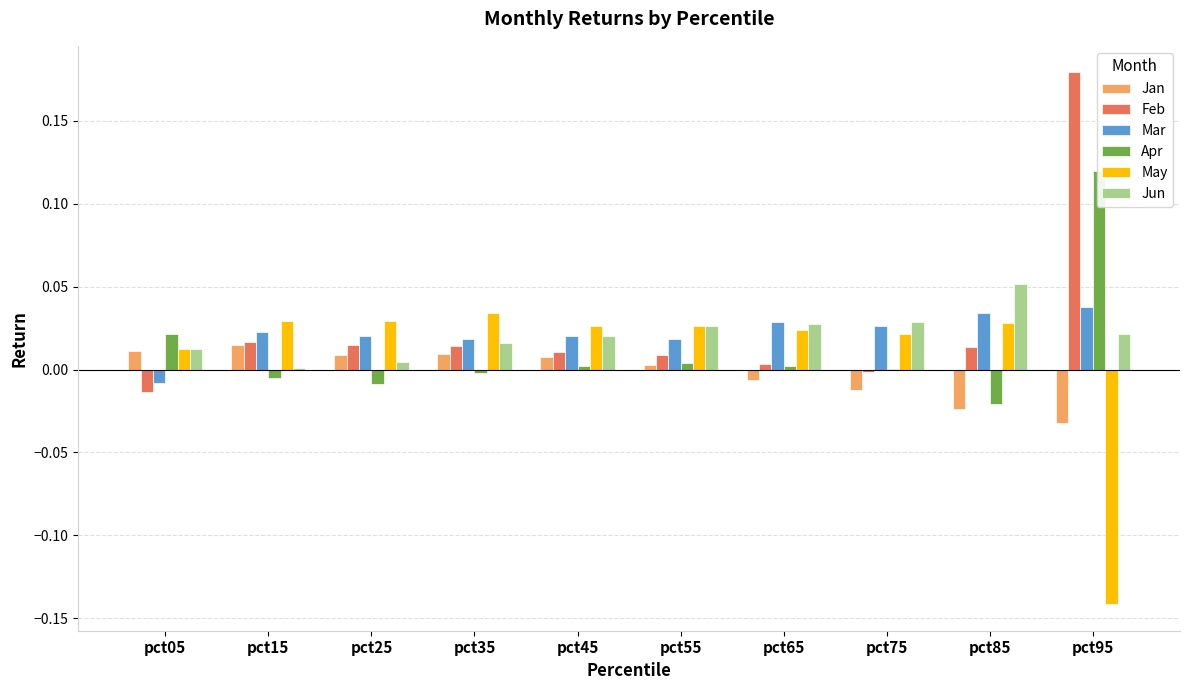

What is the sum of the Feb values at pct95 and pct35?

0.2